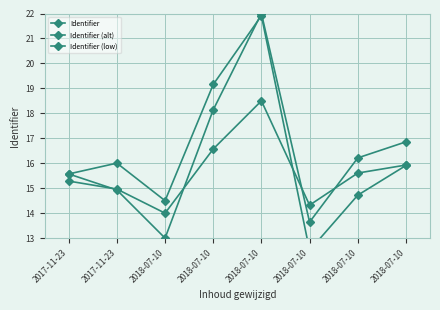

How many lines are shown in the chart?

3